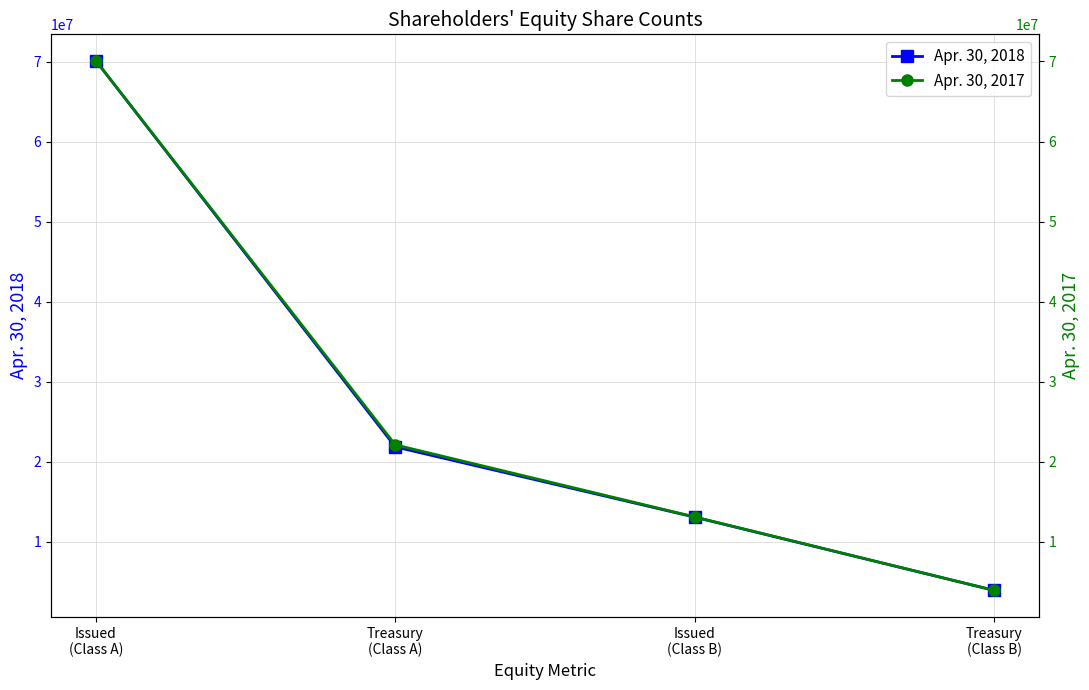

What is the maximum value shown in the chart?

70110603